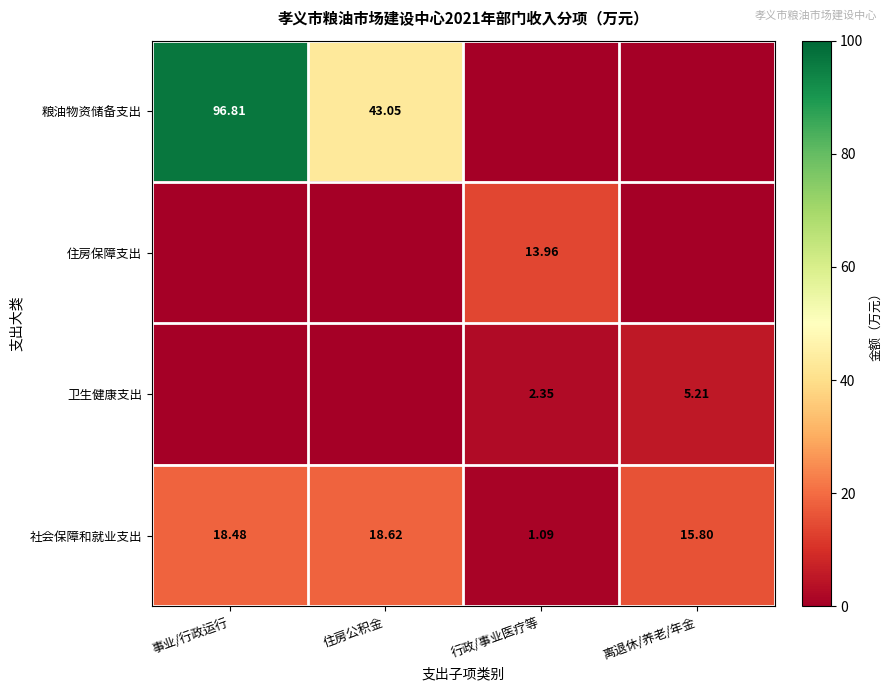

What is the total value across all series at 住房公积金?

61.7